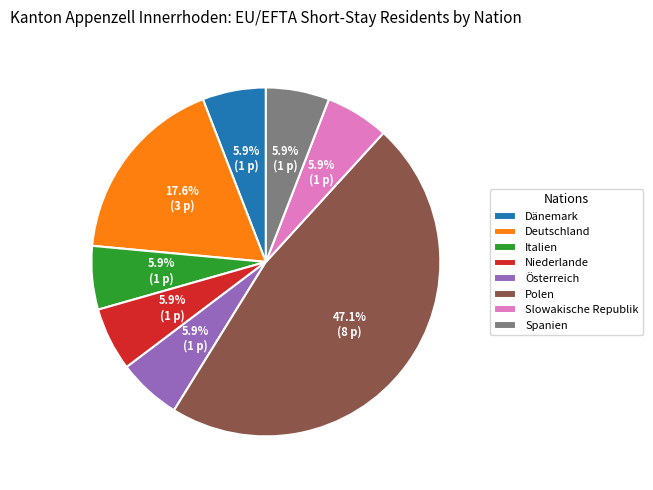

How much of the chart is everything except Niederlande?

94.1%